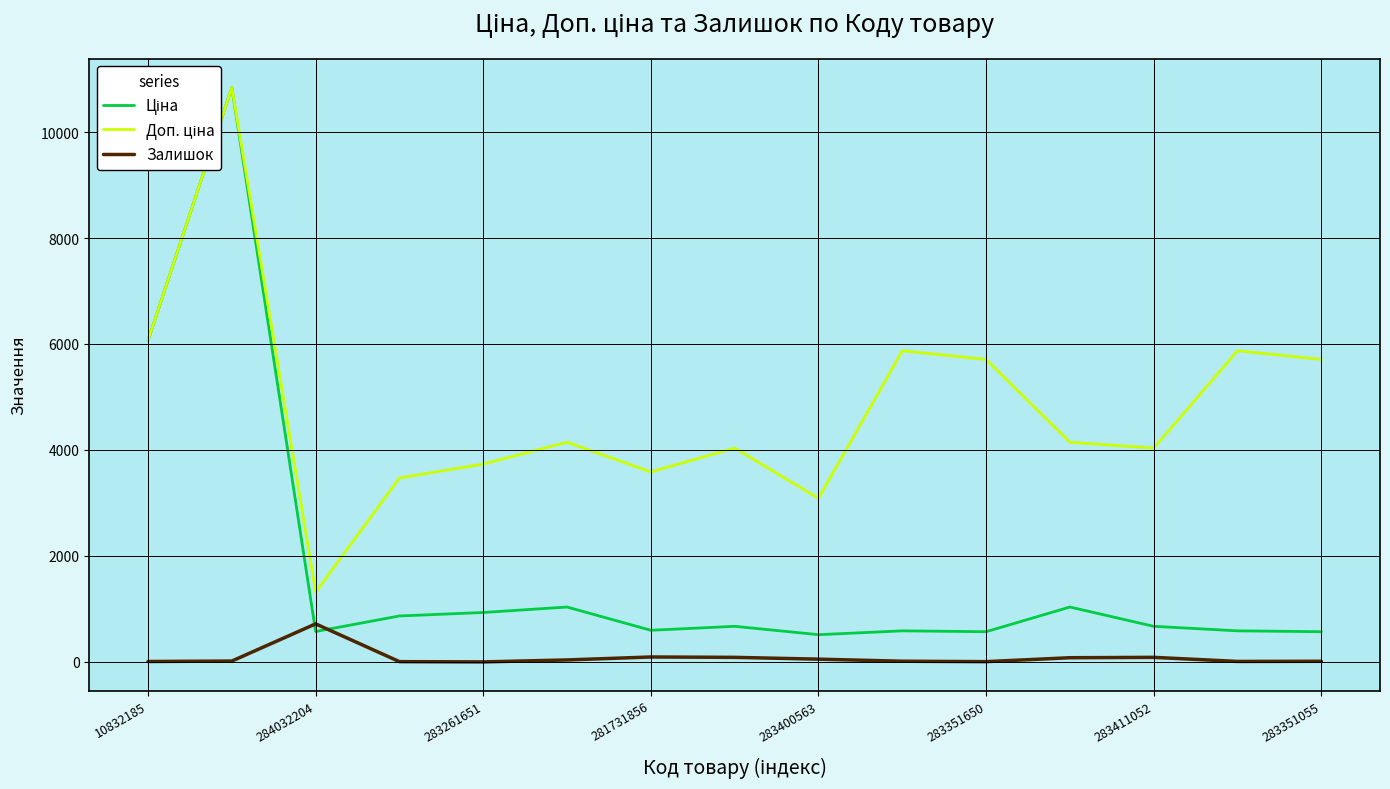

Count the number of categories in the chart.

15